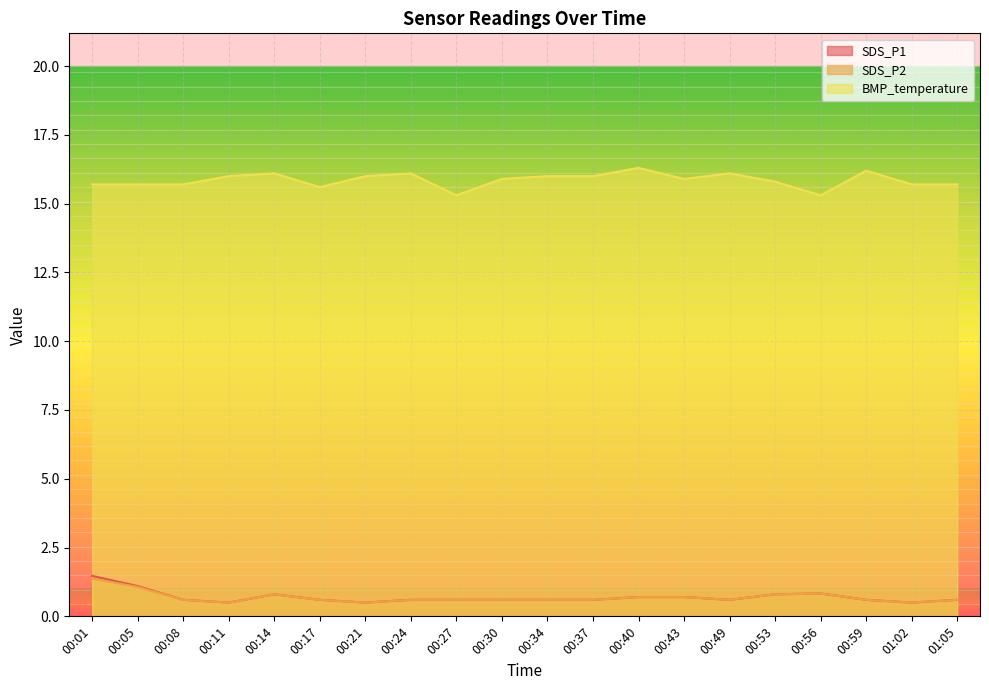

What is the difference between the maximum and second lowest values in the SDS_P1 series?

1.0